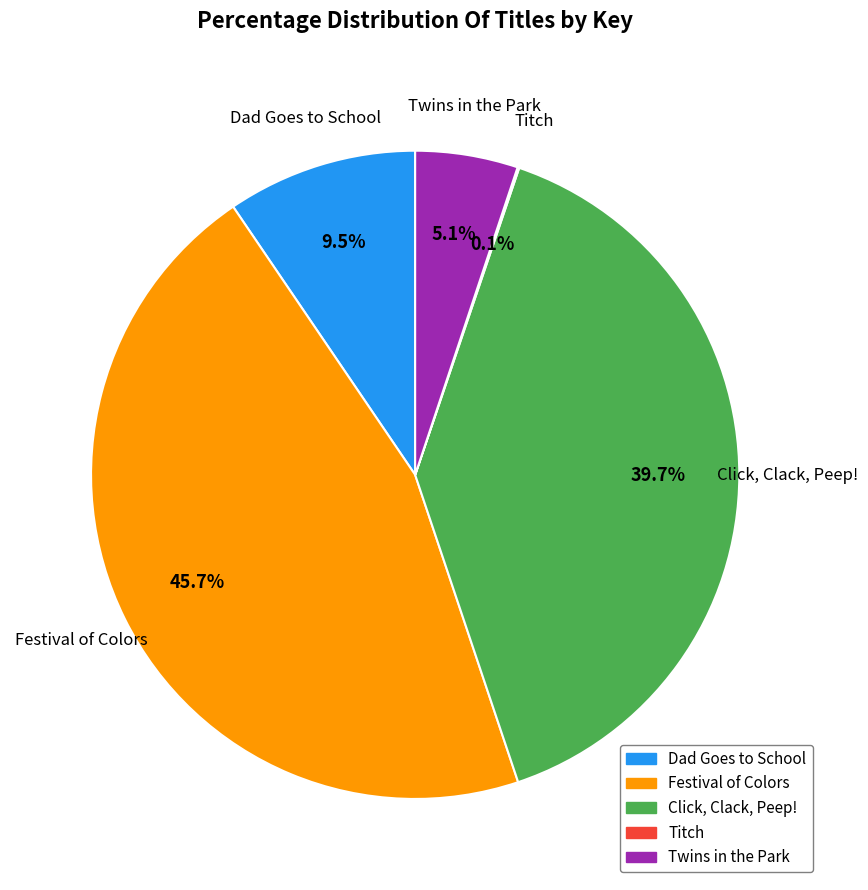

What portion of the pie excludes Click, Clack, Peep!?

60.3%